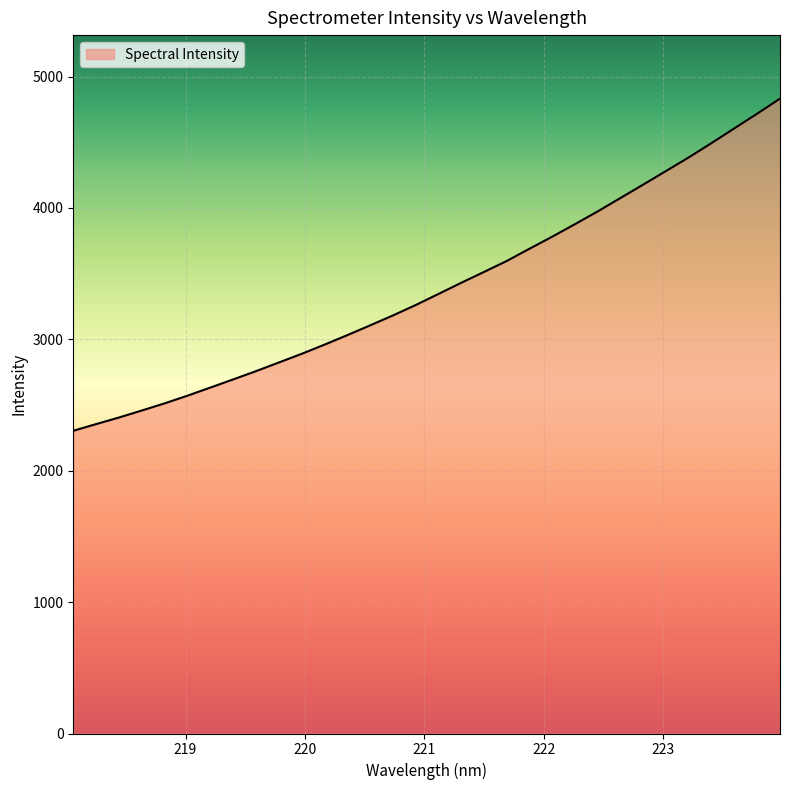

What is the smallest value displayed?

2303.8